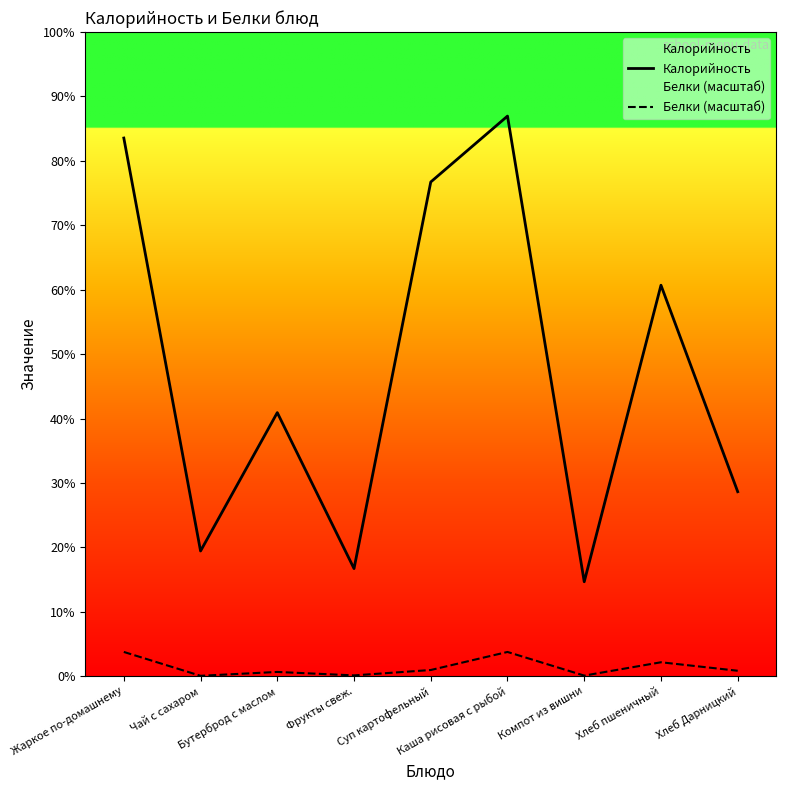

True or false: Калорийность and Белки (масштаб) intersect in this chart.

False